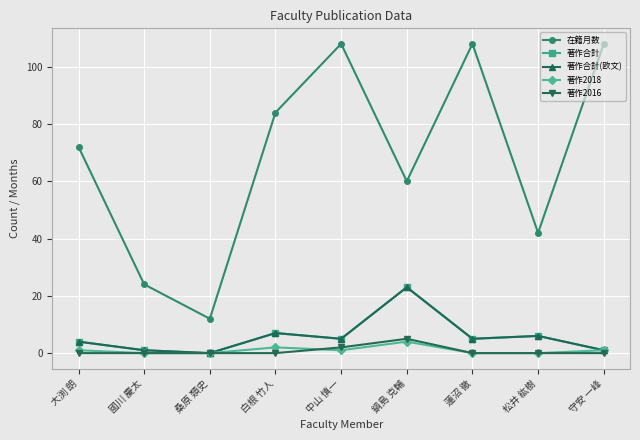

Which category has the lowest value in the 著作合計(欧文) series?

桑原 類史